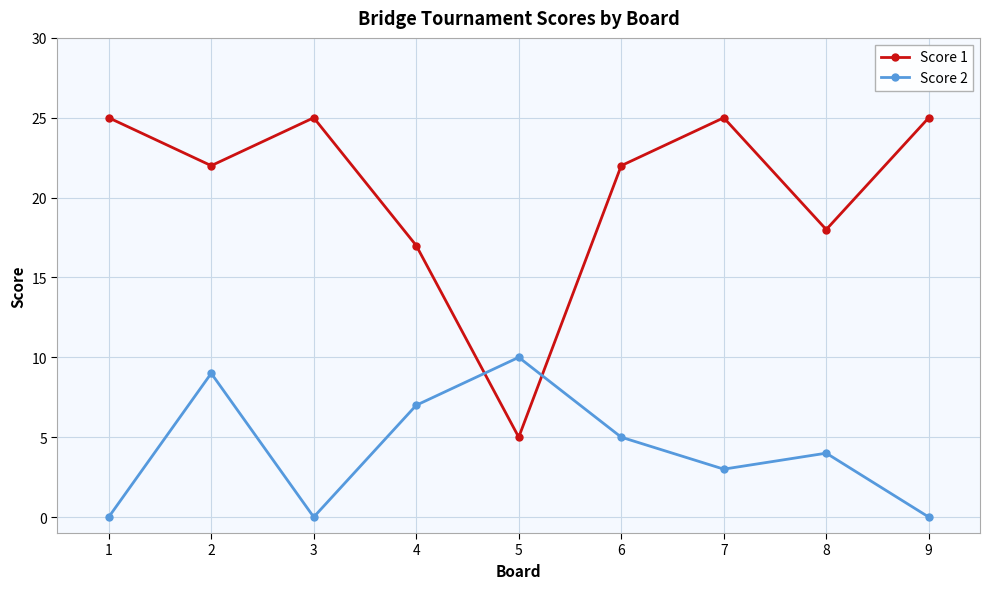

At which label does Score 2 first exceed 4?

2